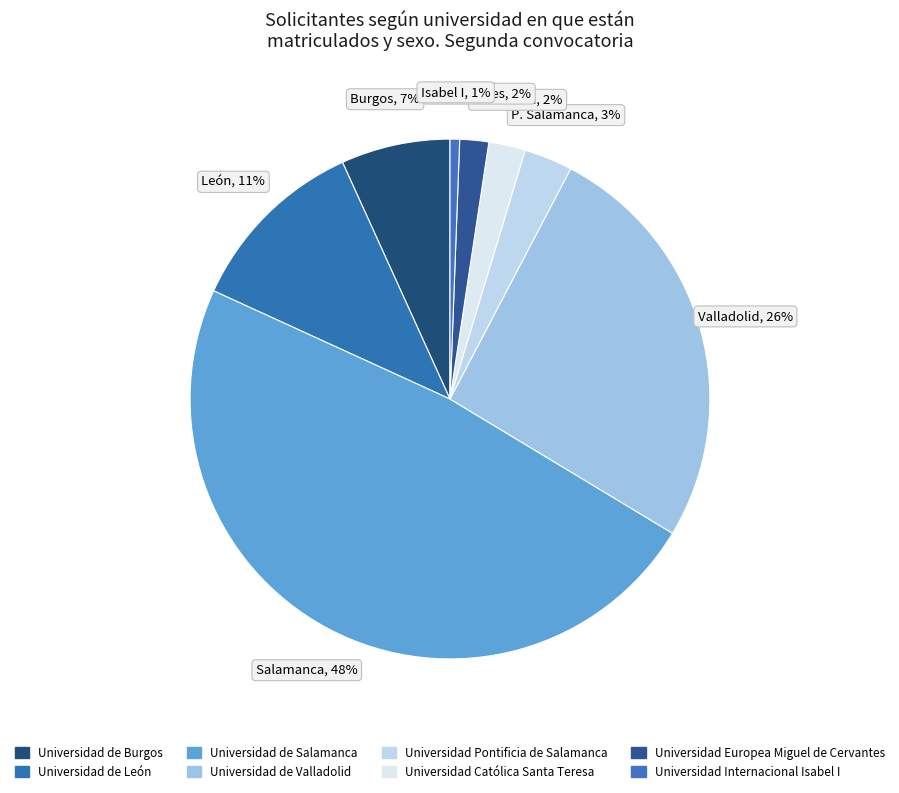

To the nearest percent, what is the difference between the Universidad Pontificia de Salamanca and Universidad de Burgos slice percentages?

4%